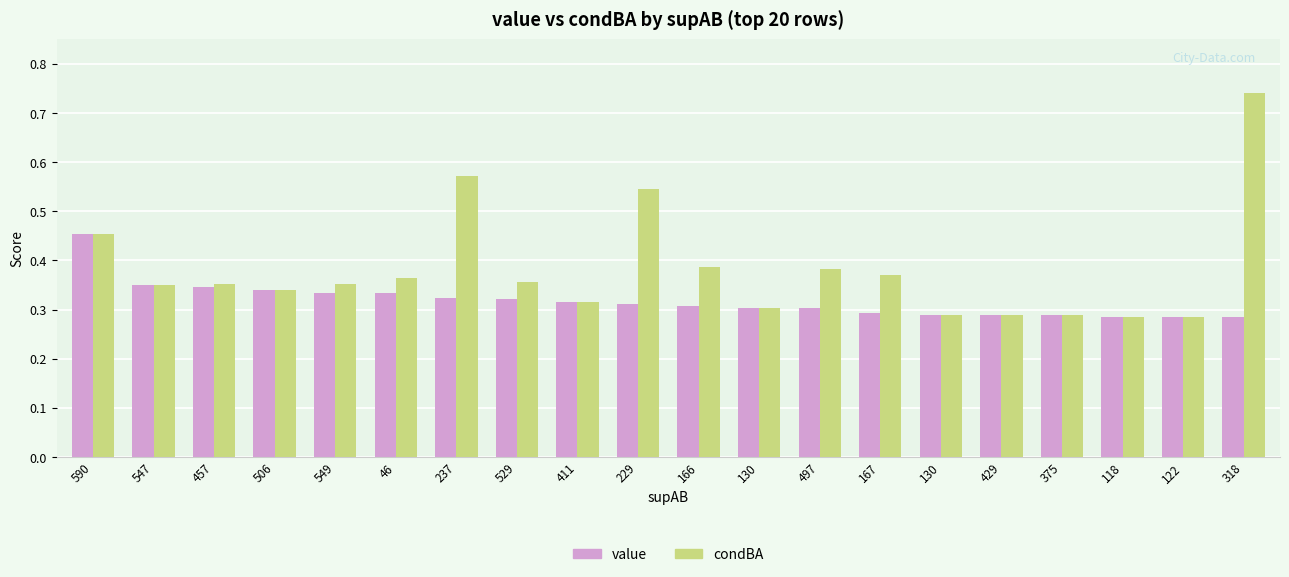

How many bars are there in total?

40